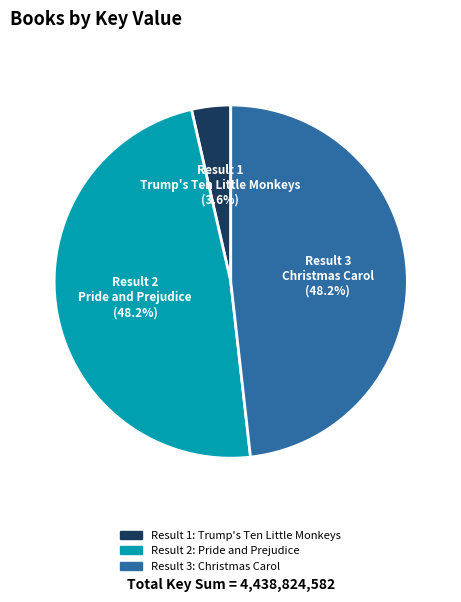

To the nearest percent, what percentage of the pie is Pride and Prejudice?

48%